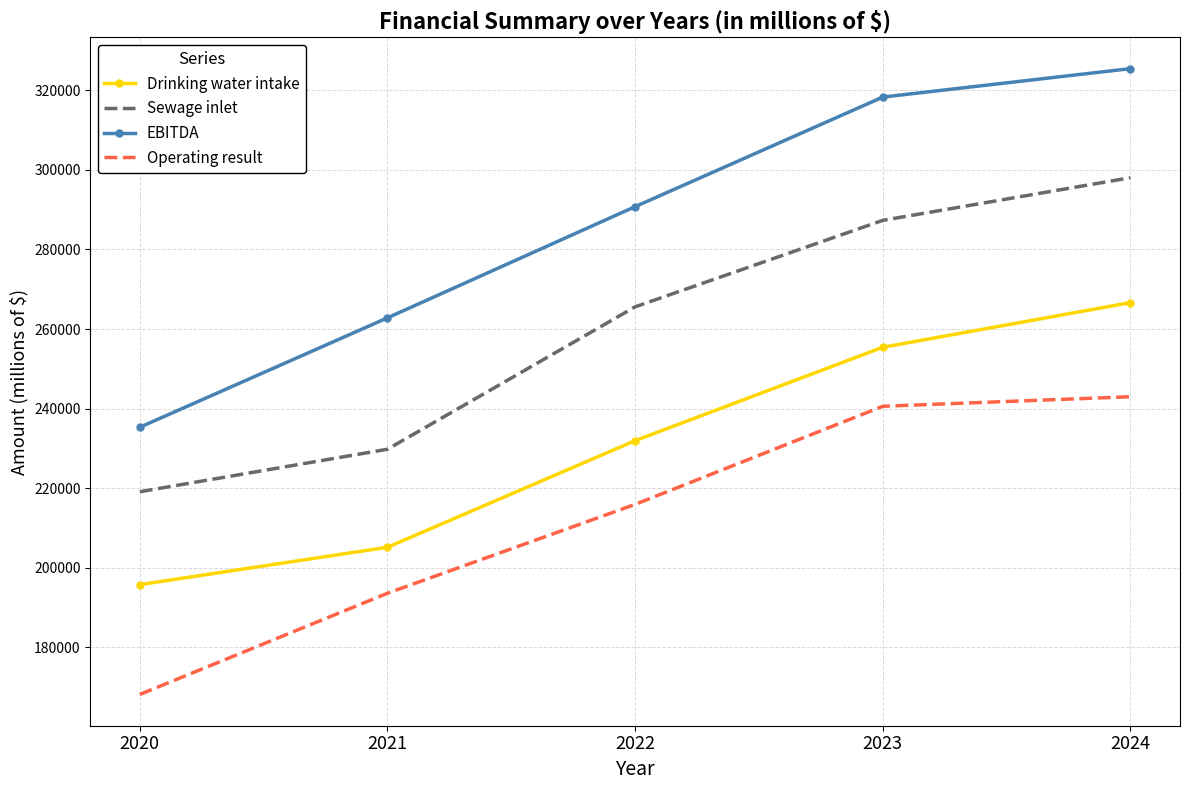

Reading right to left, what are all the values shown in this chart?

Drinking water intake: 266648	255428	231961	205176	195788
Sewage inlet: 298028	287315	265582	229805	219124
EBITDA: 325436	318288	290762	262818	235332
Operating result: 242999	240599	215950	193623	168197